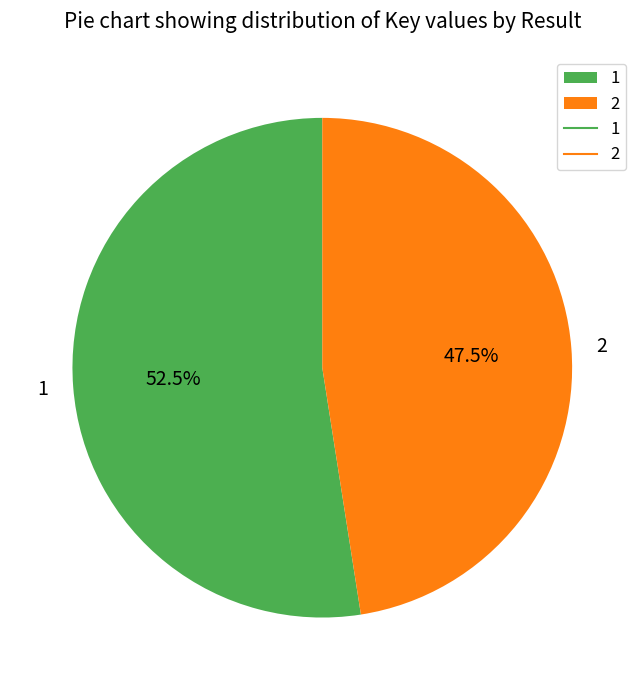

What is the ratio of the value at 1 to the value at 2?

1.1